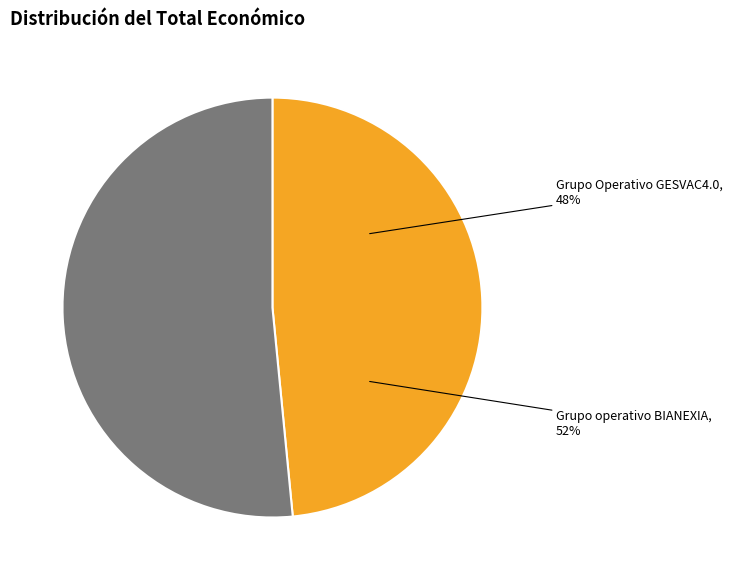

What is the smallest slice in the pie chart?

Grupo Operativo GESVAC4.0